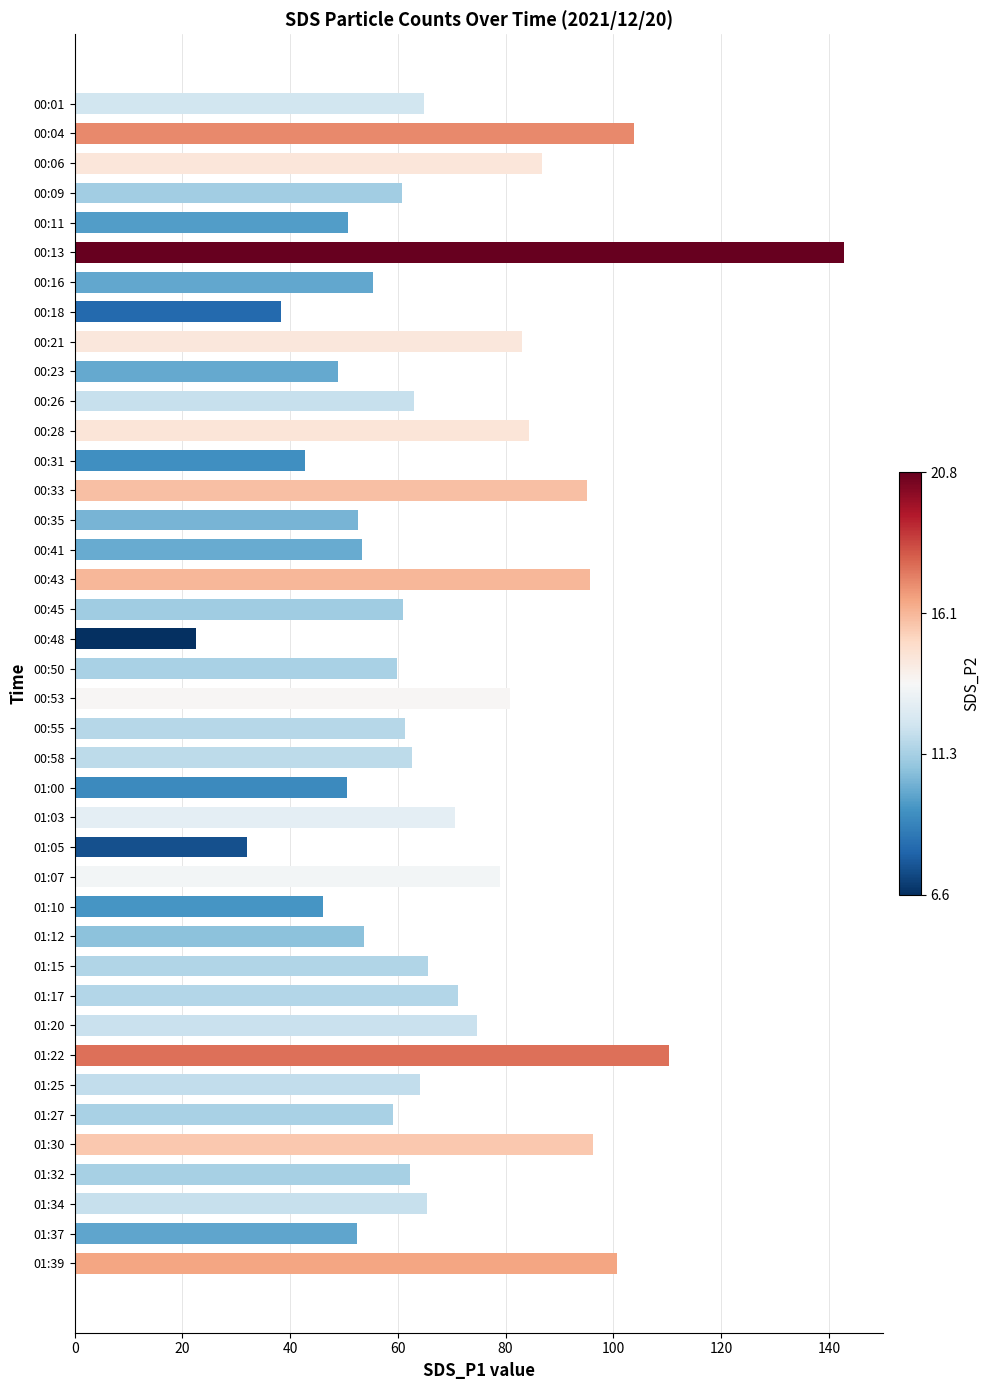

What is the average value?

68.1